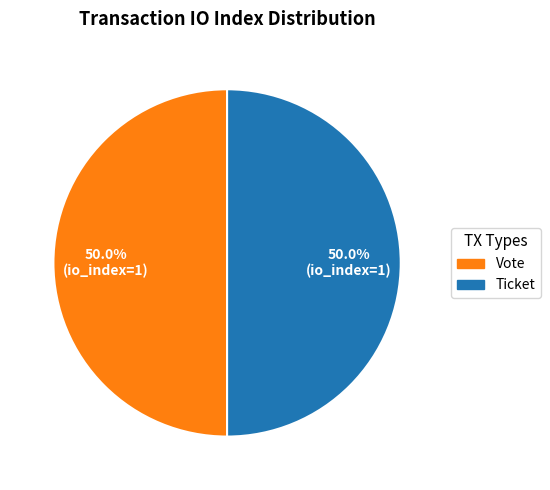

Combined, what portion of the pie is Ticket and Vote?

100.0%